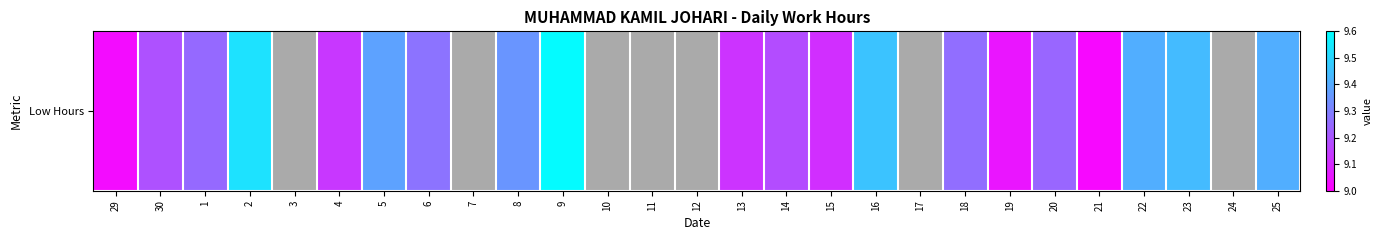

Reading left to right, extract all data points from this chart.

29=9.0	30=9.2	1=9.2	2=9.5	3=0.0	4=9.1	5=9.4	6=9.3	7=0.0	8=9.3	9=9.6	10=0.0	11=0.0	12=0.0	13=9.1	14=9.2	15=9.1	16=9.5	17=0.0	18=9.3	19=9.1	20=9.2	21=9.0	22=9.4	23=9.4	24=0.0	25=9.4